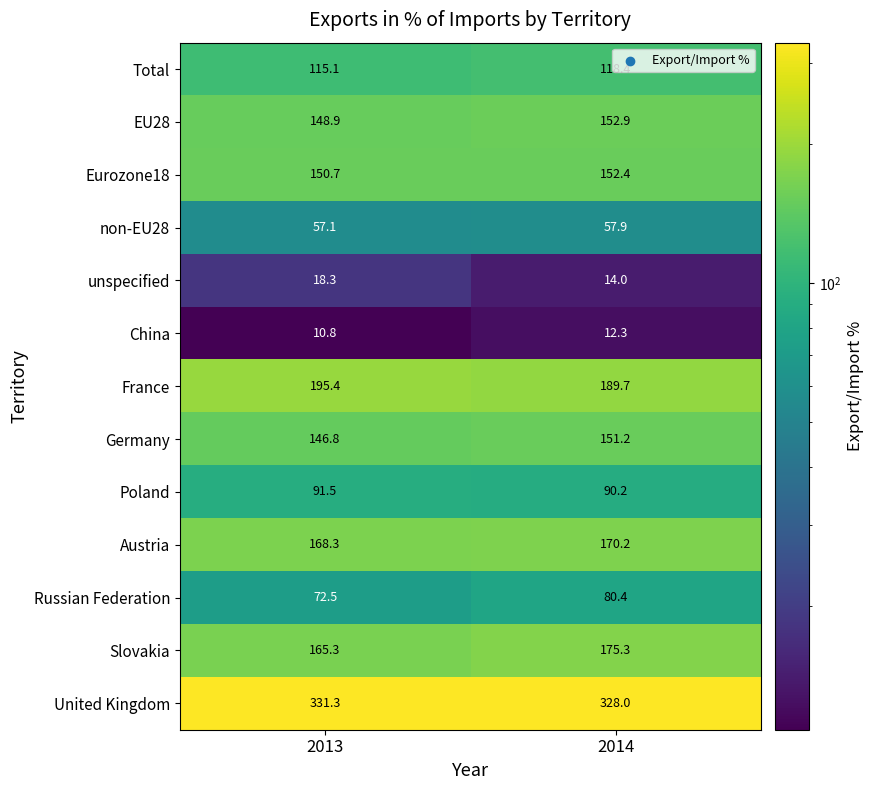

The Poland series shows 35.8 at 2014. True or false?

False